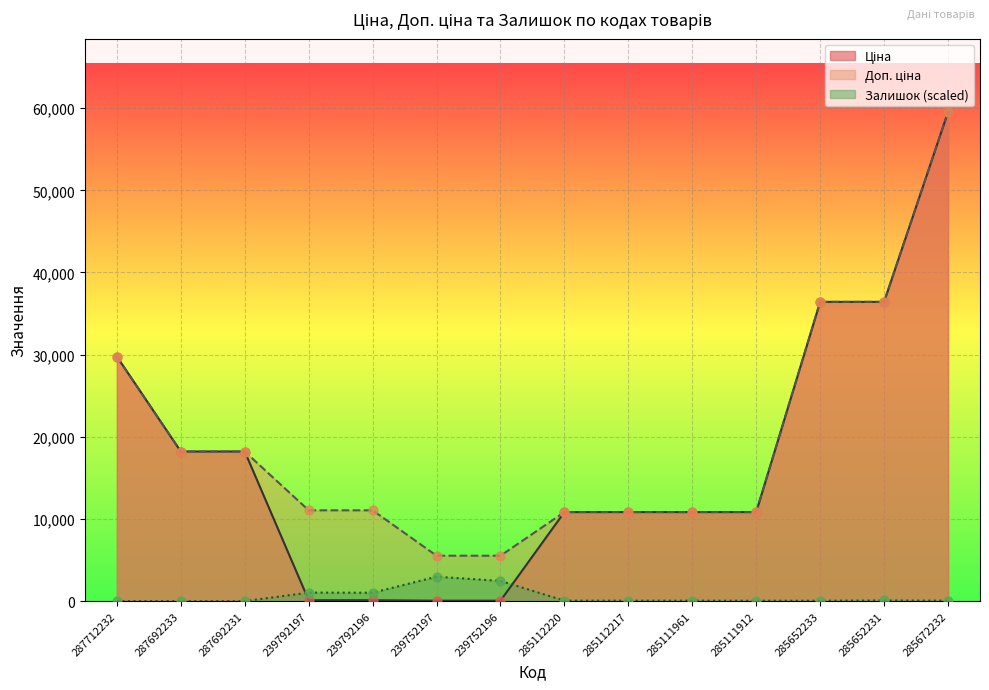

At which category is the sum across all series the highest?

285672232